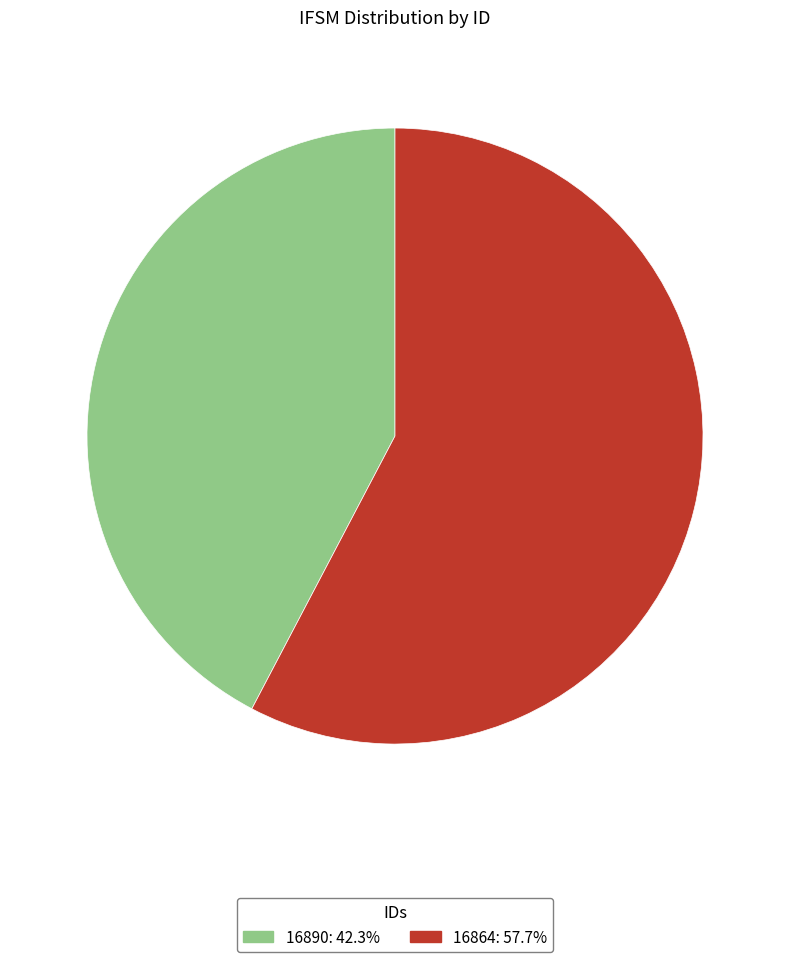

Rank the categories by value from lowest to highest.

16890, 16864